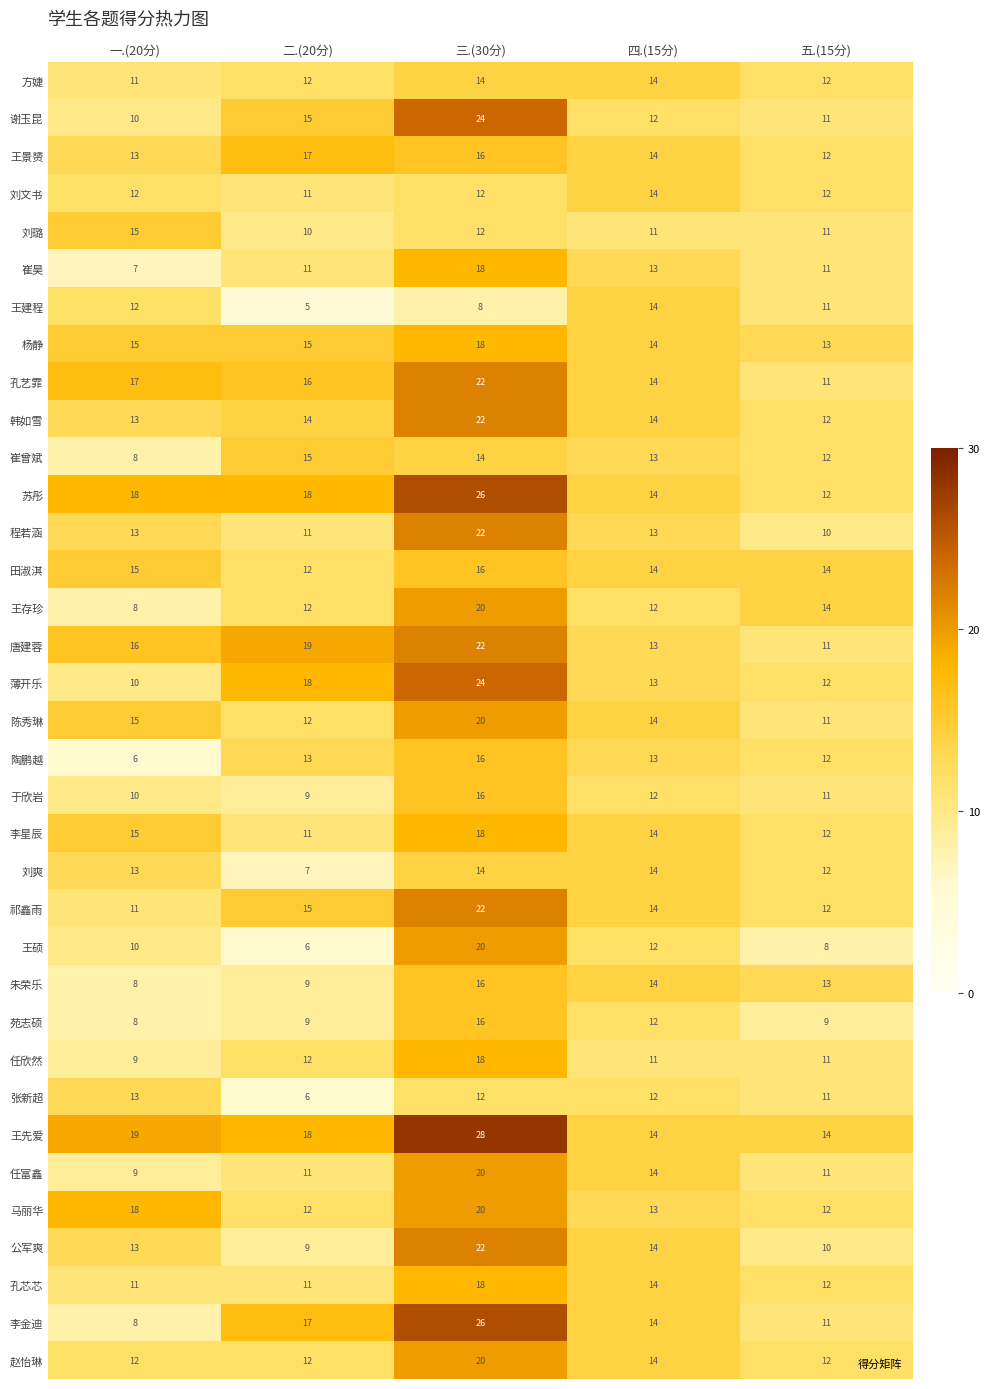

At which label does 孔艺霏 reach its peak?

三.(30分)